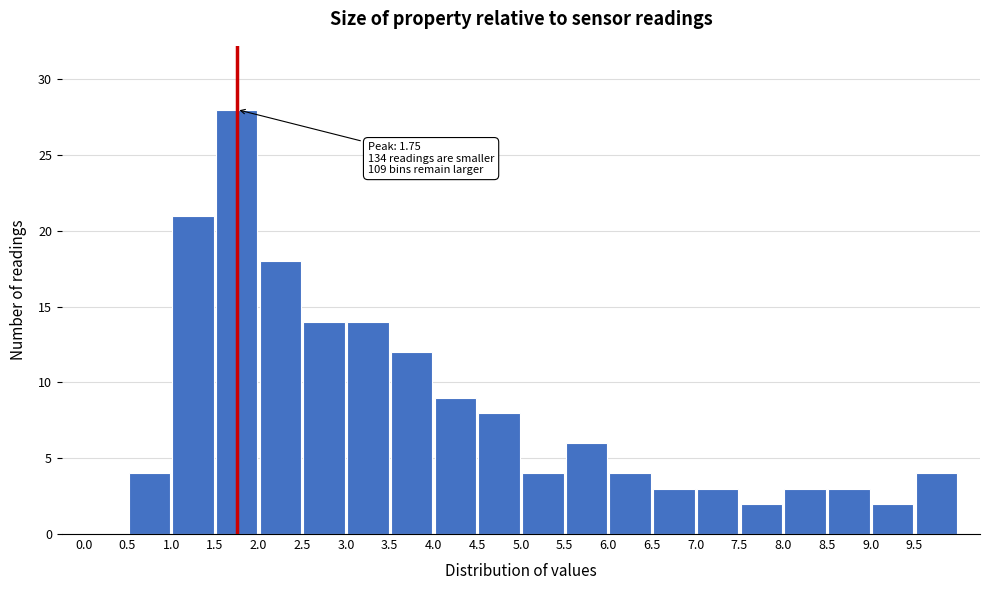

Which range on the x-axis has the tallest bar?

1.5 to 2.0